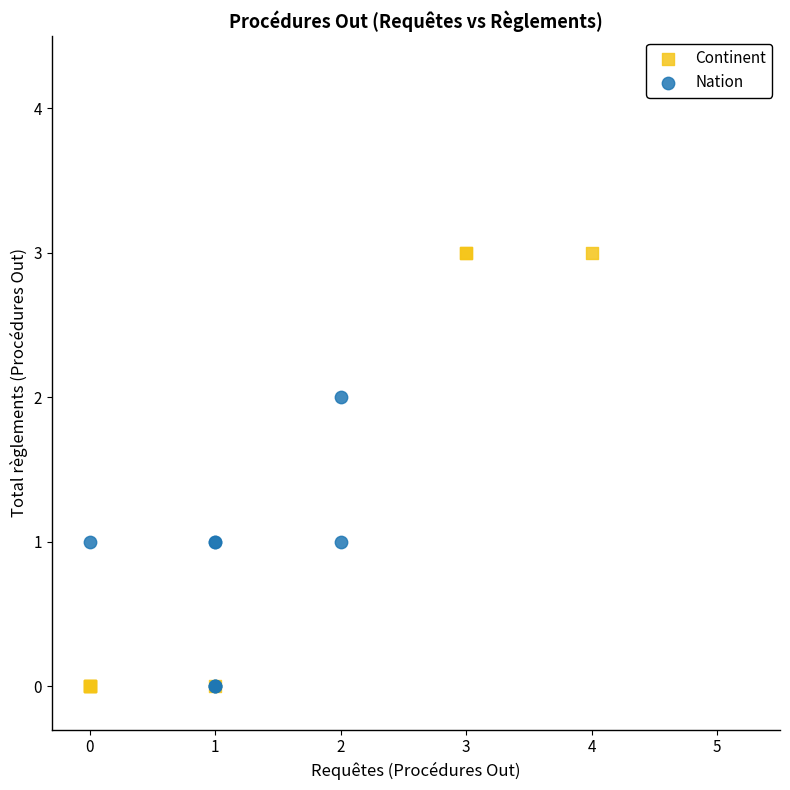

Which series contains the highest Y value?

Continent